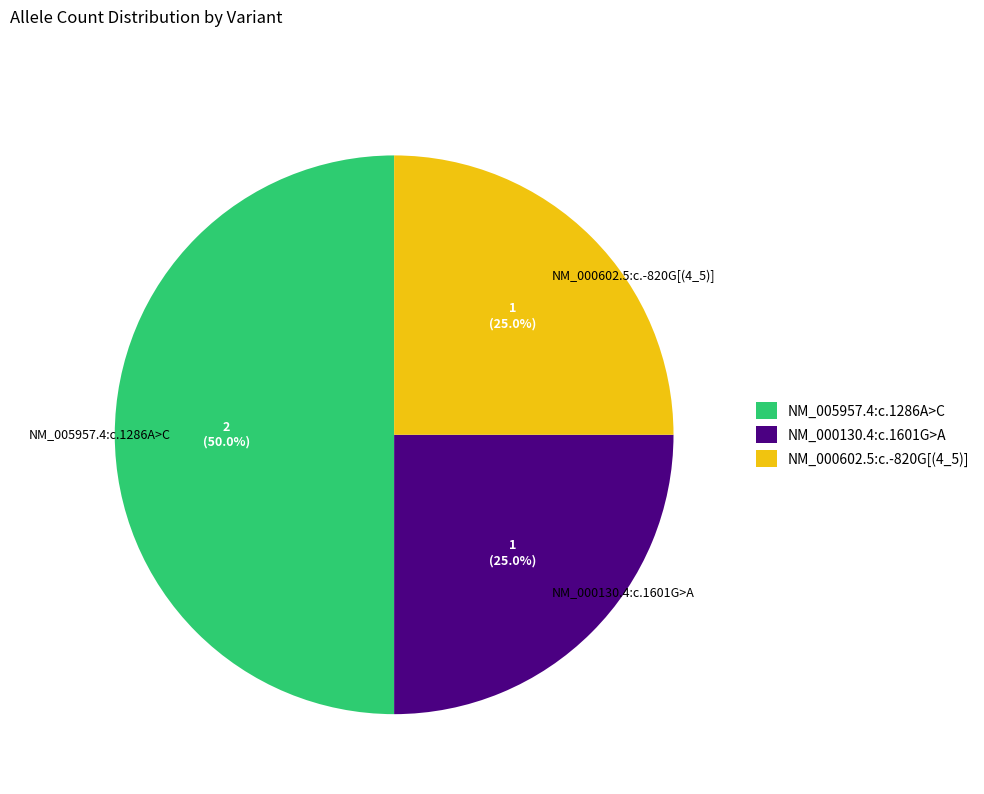

How many slices are in this pie chart?

3